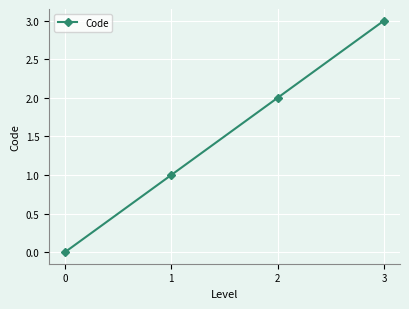

How many positive values are there?

3